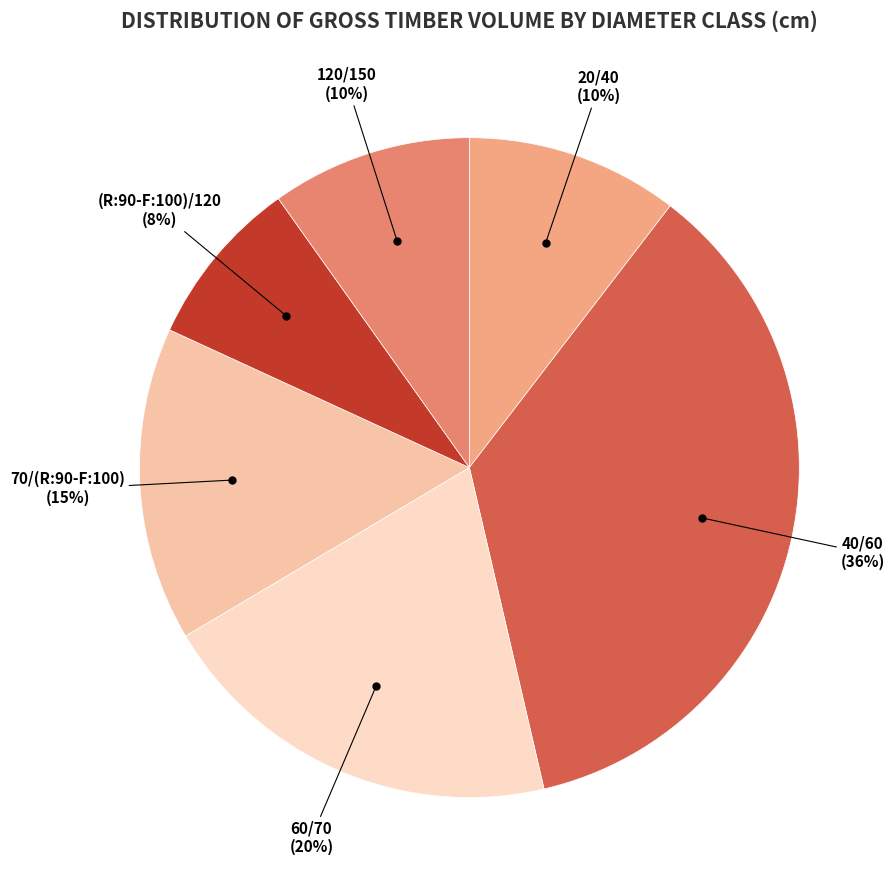

To the nearest percent, what is the difference between the 60/70 and 70/(R:90-F:100) slice percentages?

5%